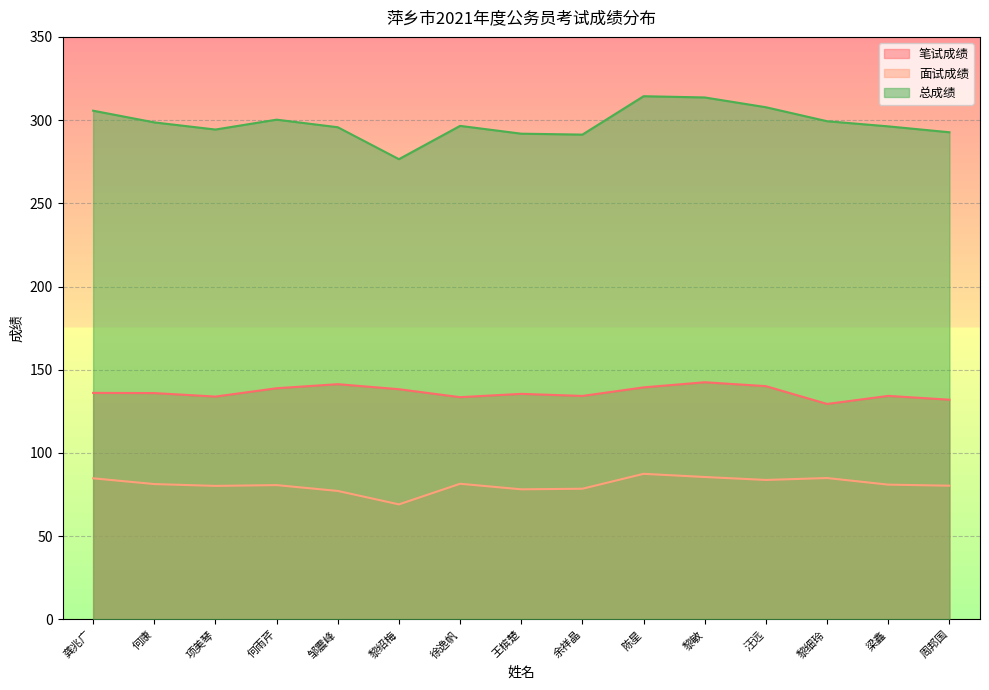

How many data points in 总成绩 are less than 296?

6